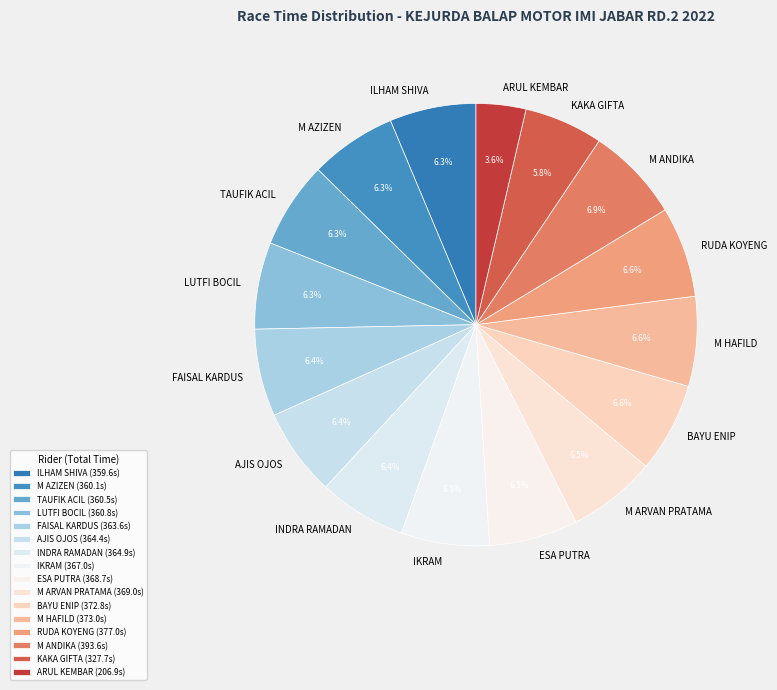

How many slices are in this pie chart?

16